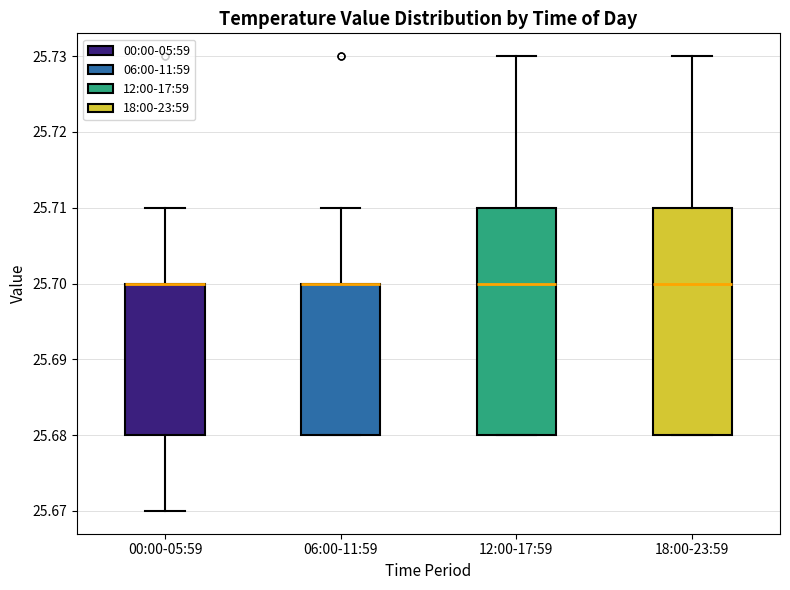

Where does the median line of the box for 12:00-17:59 sit on the y-axis? The values are not printed on the chart, so give them approximately, as read against the axis.

25.70